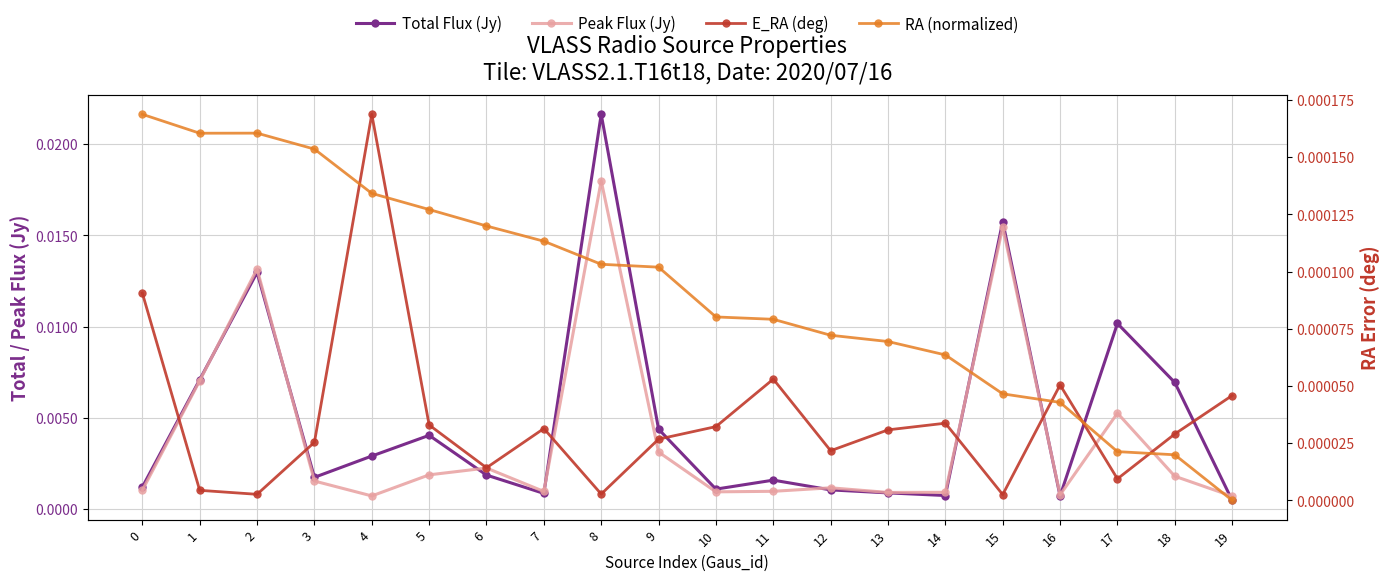

Which series has the widest spread of values?

Total Flux (Jy)